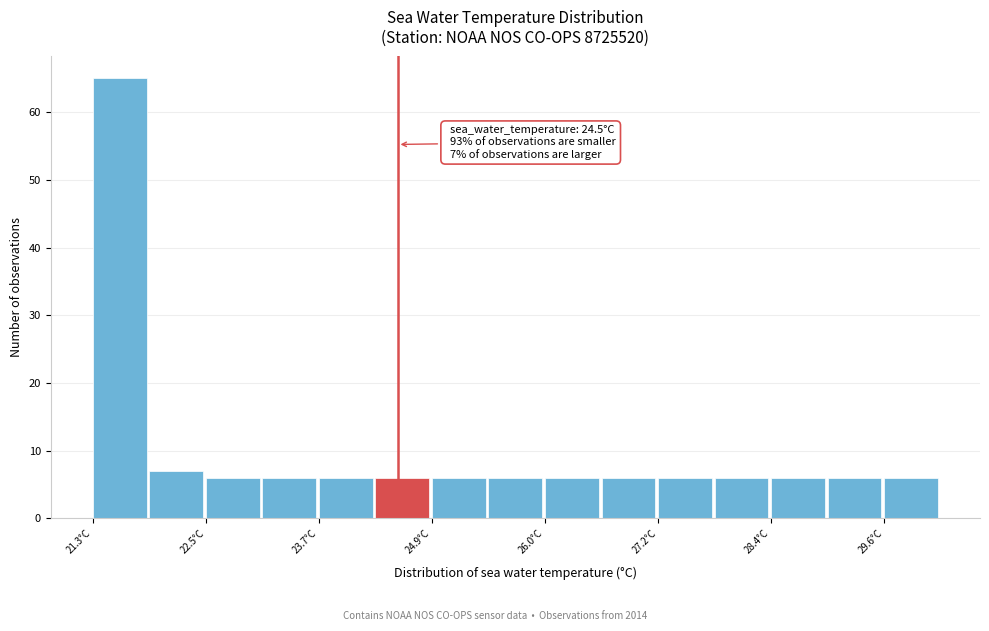

Around what value on the x-axis is the tallest bar? Give the approximate position of its centre, as read against the axis.

21.6